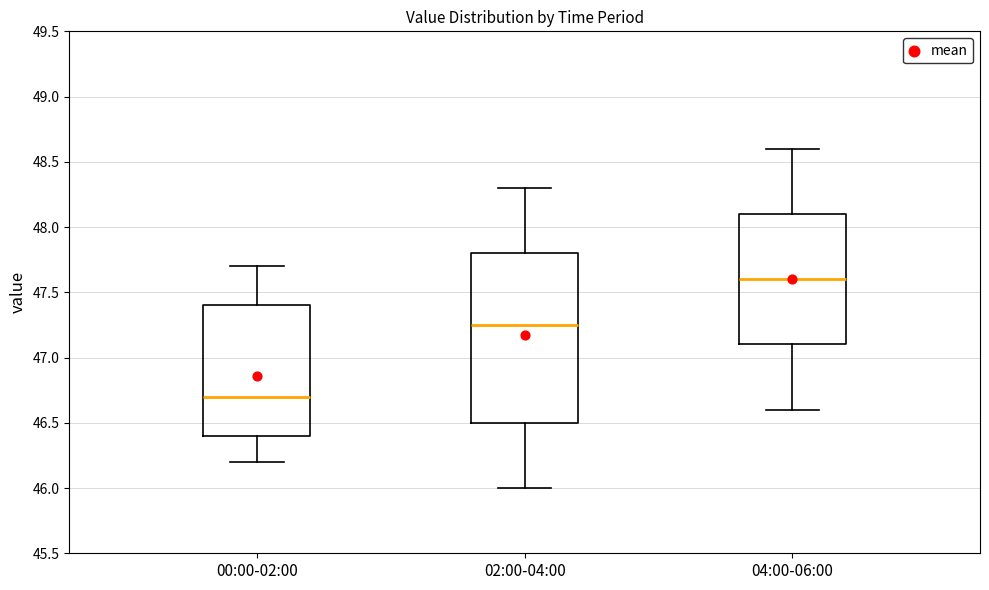

Reading left to right, read every box against the y-axis: the position of its median line, the range the box covers, and the ends of its whiskers. The values are not printed on the chart, so give them approximately, as read against the axis.

00:00-02:00: median 46.70, box 46.40 to 47.40, whiskers 46.20 to 47.70
02:00-04:00: median 47.25, box 46.50 to 47.80, whiskers 46.00 to 48.30
04:00-06:00: median 47.60, box 47.10 to 48.10, whiskers 46.60 to 48.60